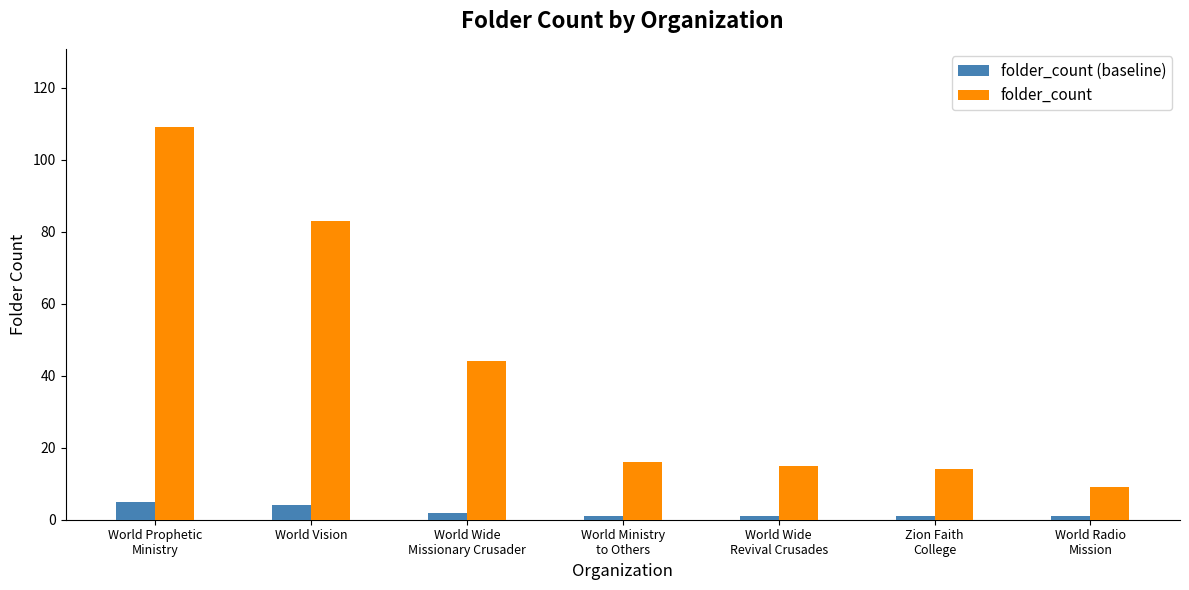

Reading right to left, transcribe all the data shown in this chart.

folder_count (baseline): World Radio
Mission=1	Zion Faith
College=1	World Wide
Revival Crusades=1	World Ministry
to Others=1	World Wide
Missionary Crusader=2	World Vision=4	World Prophetic
Ministry=5
folder_count: World Radio
Mission=9	Zion Faith
College=14	World Wide
Revival Crusades=15	World Ministry
to Others=16	World Wide
Missionary Crusader=44	World Vision=83	World Prophetic
Ministry=109